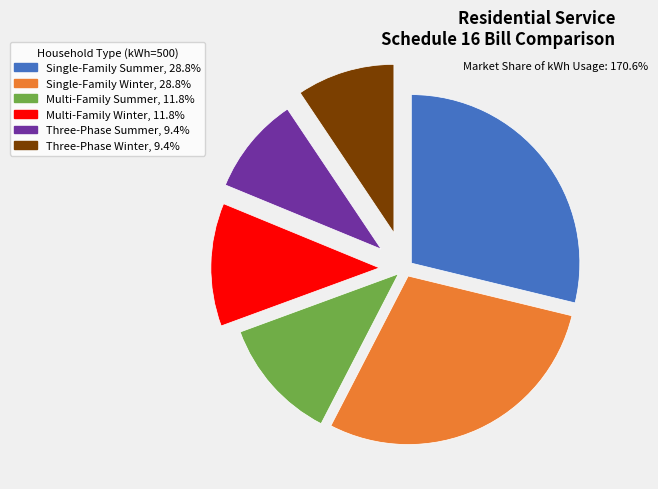

Is the sum of Single-Family Summer and Three-Phase Winter greater than half?

No